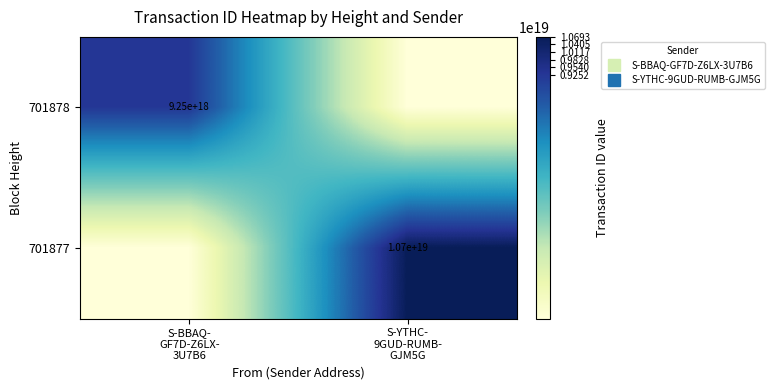

What is the difference between the maximum and minimum values in the 701878 series?

9251993801034713088